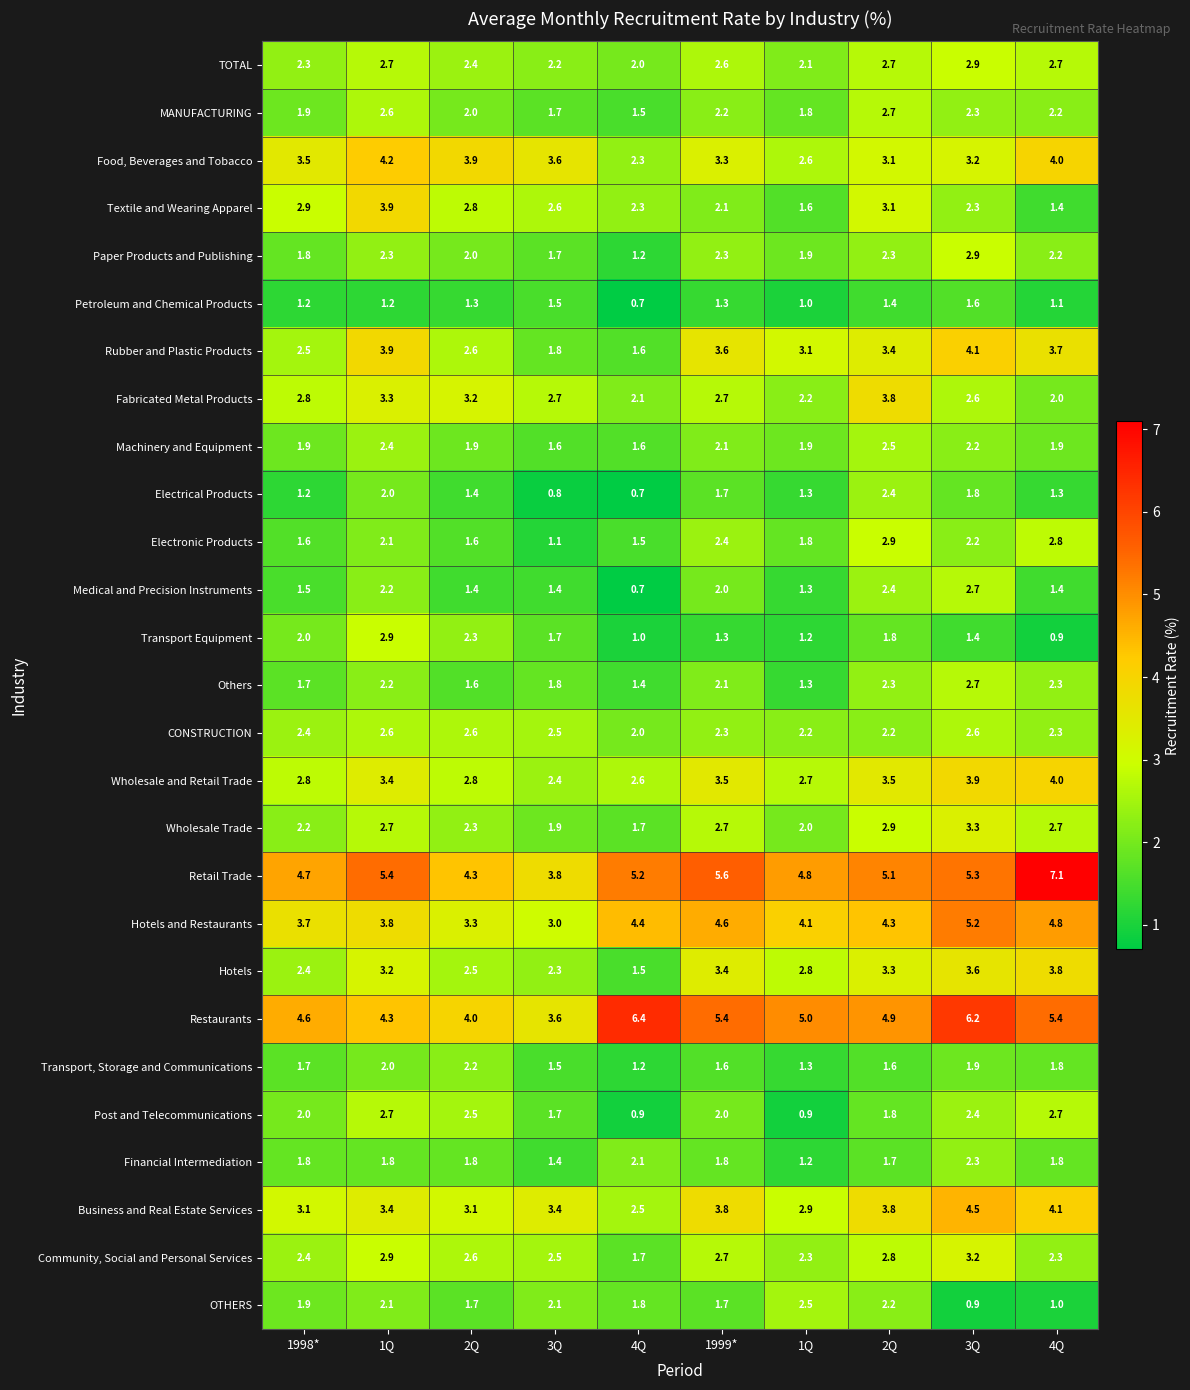

Where is Wholesale and Retail Trade nearest to the value 3?

1998*